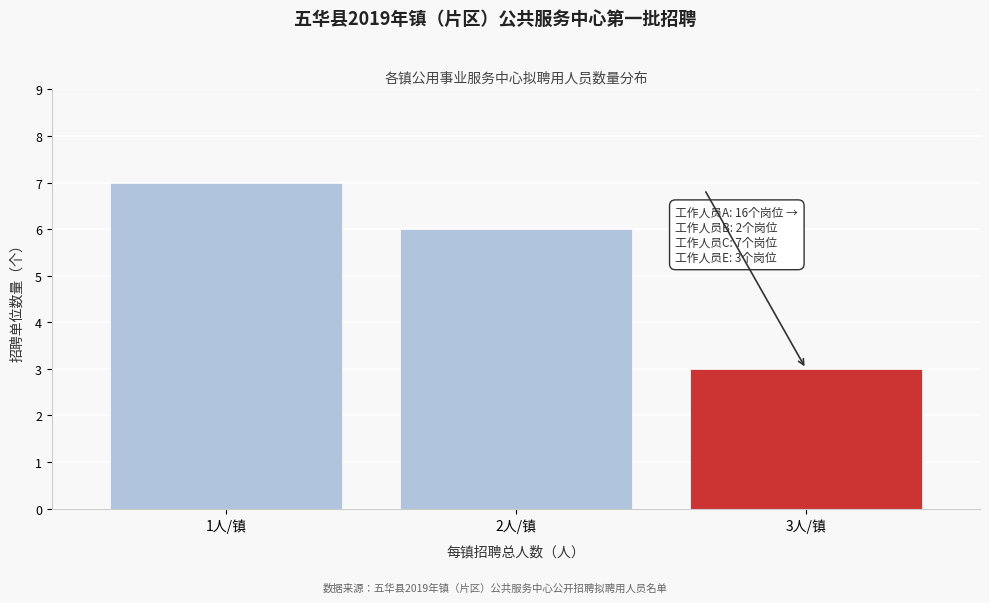

Reading right to left, list all the values displayed in this chart.

3	6	7